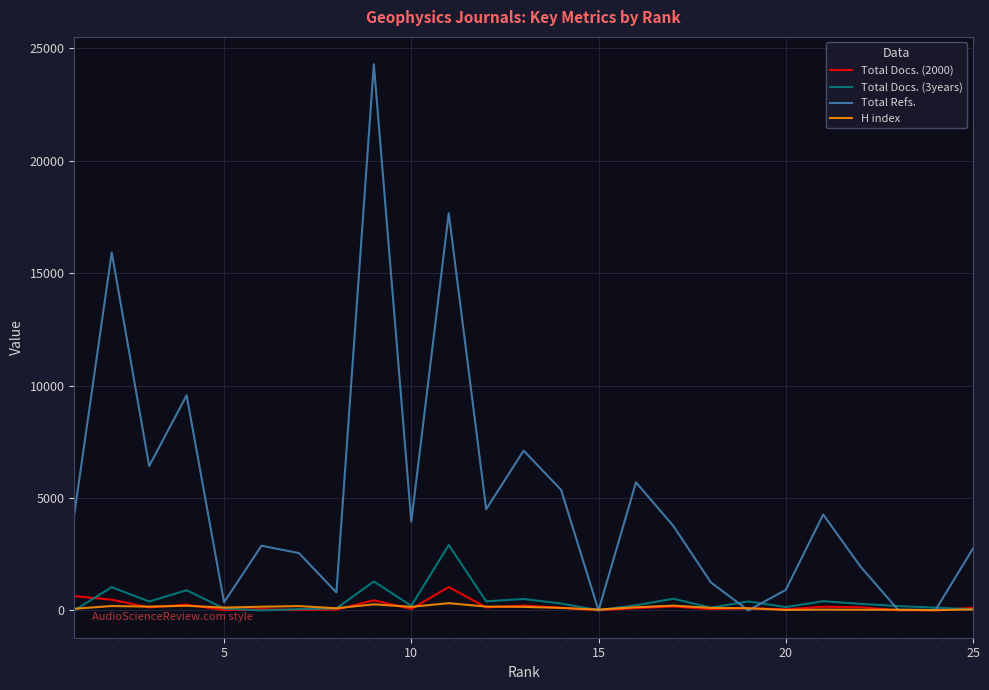

What is the difference between the second highest and minimum values in the Total Refs. series?

17667